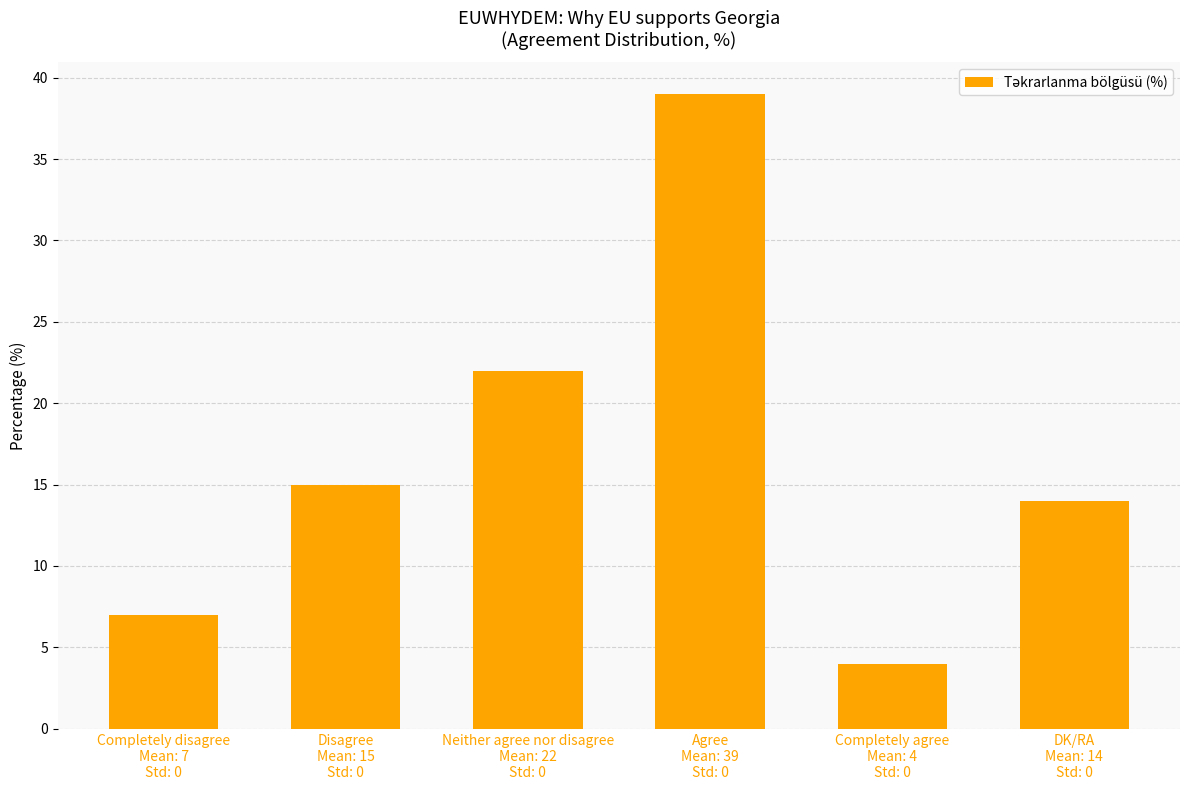

List the labels in order of value, largest first.

Agree
Mean: 39
Std: 0, Neither agree nor disagree
Mean: 22
Std: 0, Disagree
Mean: 15
Std: 0, DK/RA
Mean: 14
Std: 0, Completely disagree
Mean: 7
Std: 0, Completely agree
Mean: 4
Std: 0